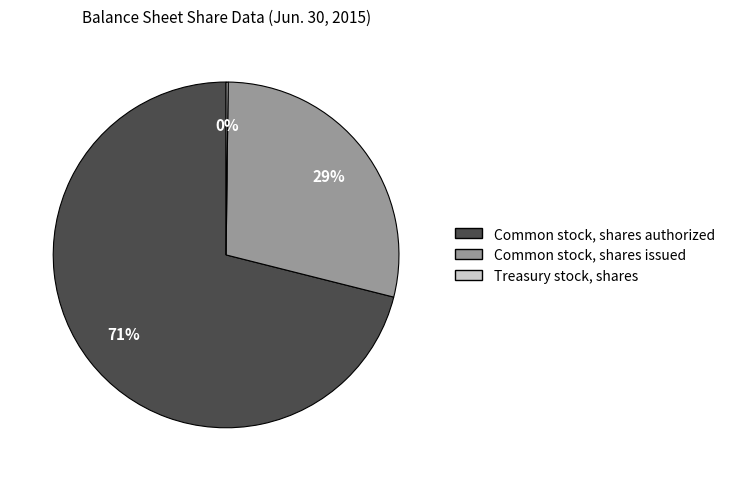

True or false: Common stock, shares issued accounts for 29% of the total.

True